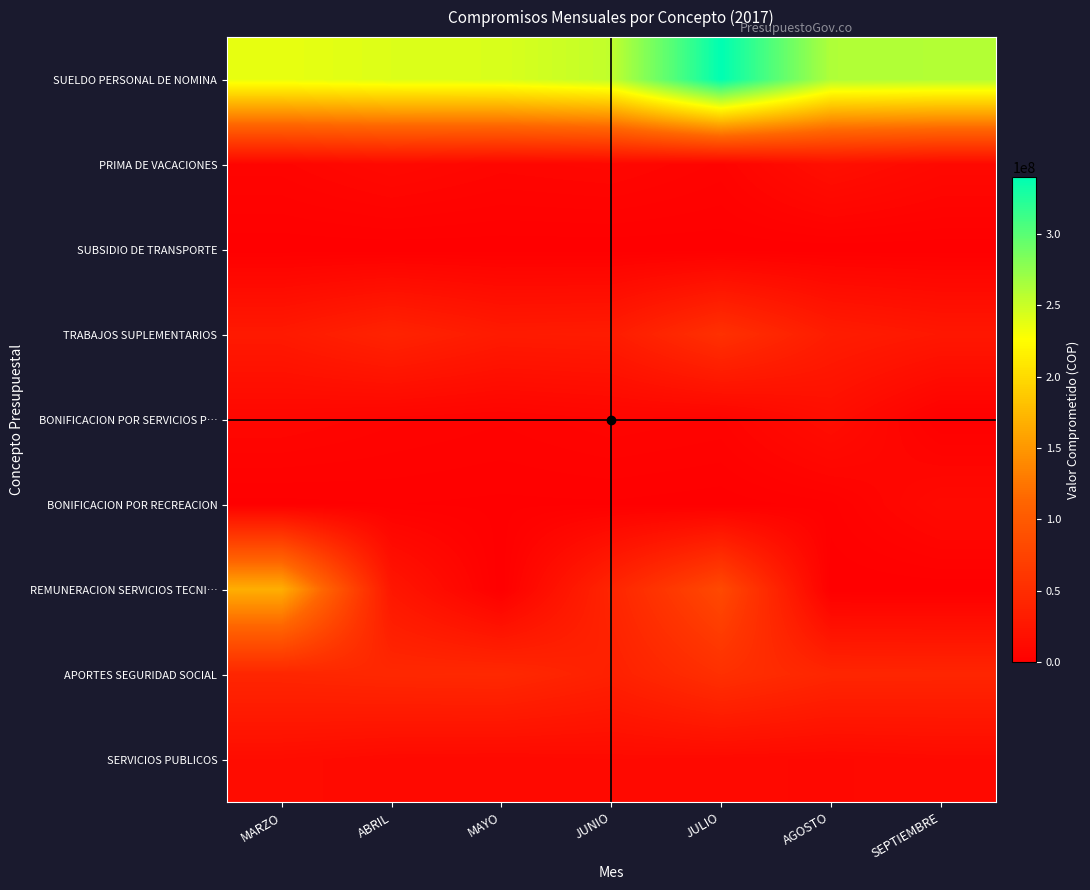

At how many categories does at least one series exceed 316690367?

1